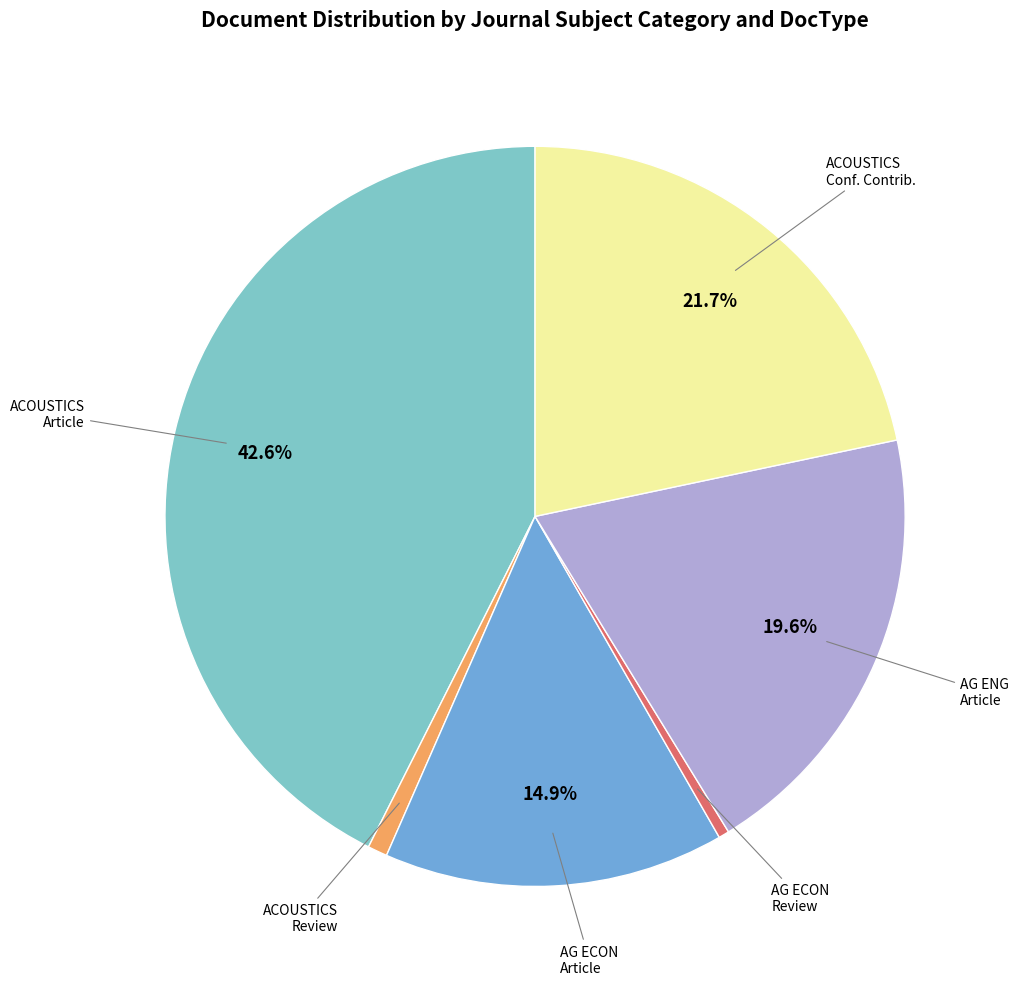

Is there a majority slice in this chart?

No